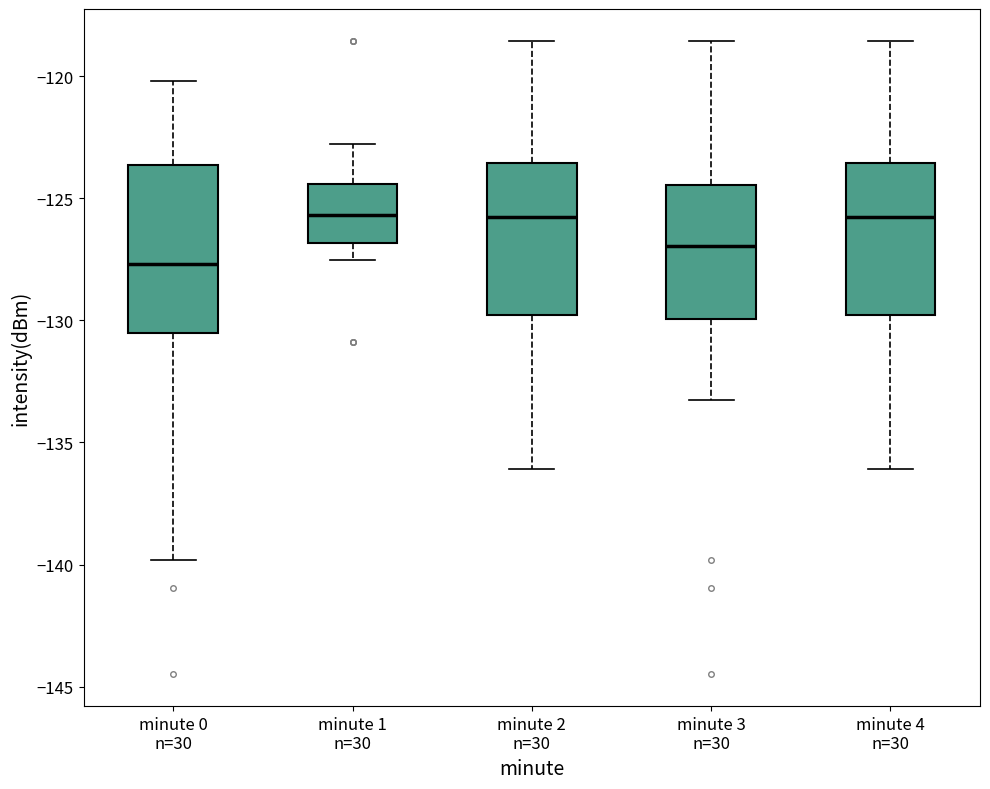

Reading left to right, transcribe this box plot: for each box, give where its median line is, the range the box spans, and where its two whiskers end, as read against the y-axis. The values are not printed on the chart, so give them approximately, as read against the axis.

minute 0 n=30: median -127.5, box -130.5 to -123.5, whiskers -140.0 to -120.0
minute 1 n=30: median -125.5, box -127.0 to -124.5, whiskers -127.5 to -123.0
minute 2 n=30: median -126.0, box -130.0 to -123.5, whiskers -136.0 to -118.5
minute 3 n=30: median -127.0, box -130.0 to -124.5, whiskers -133.5 to -118.5
minute 4 n=30: median -126.0, box -130.0 to -123.5, whiskers -136.0 to -118.5